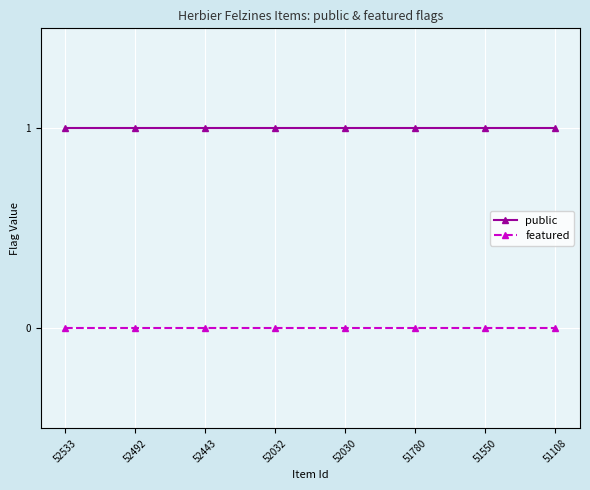

Rank the series by their maximum value, from lowest to highest.

featured, public